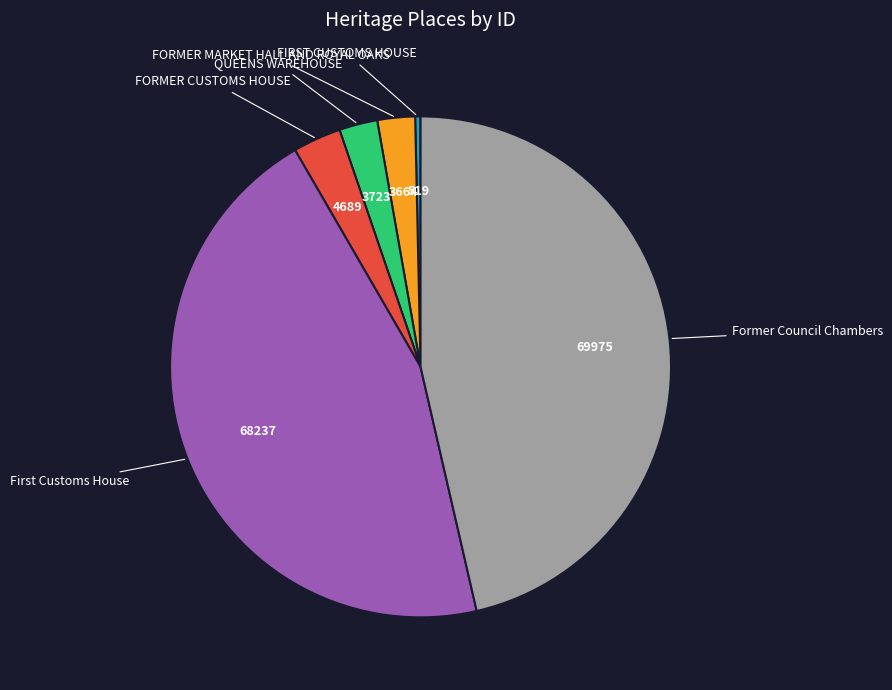

Does any single category account for the majority?

No